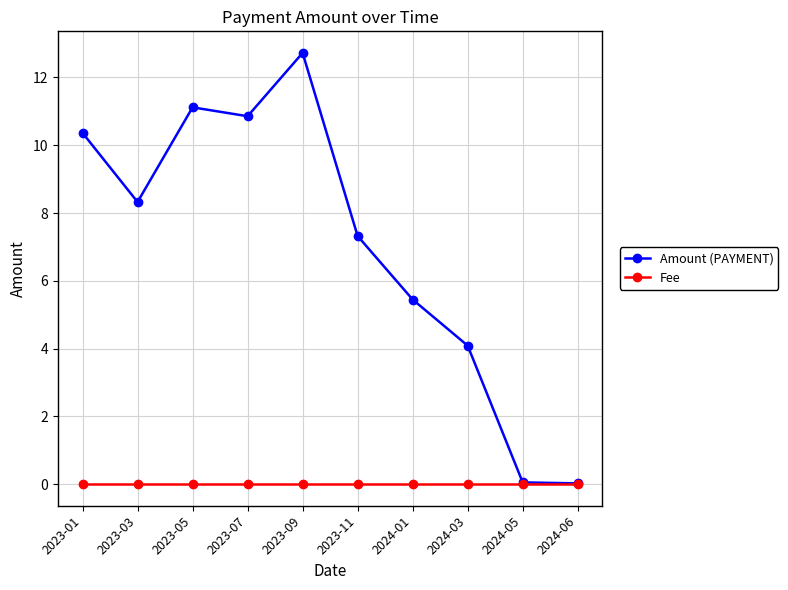

What is the maximum value shown in the chart?

12.7